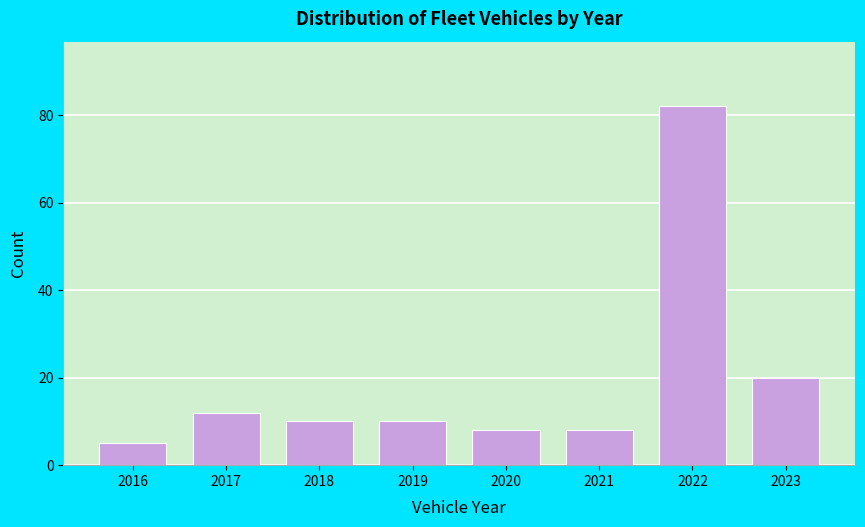

Reading left to right, what are all the values shown in this chart?

5	12	10	10	8	8	82	20